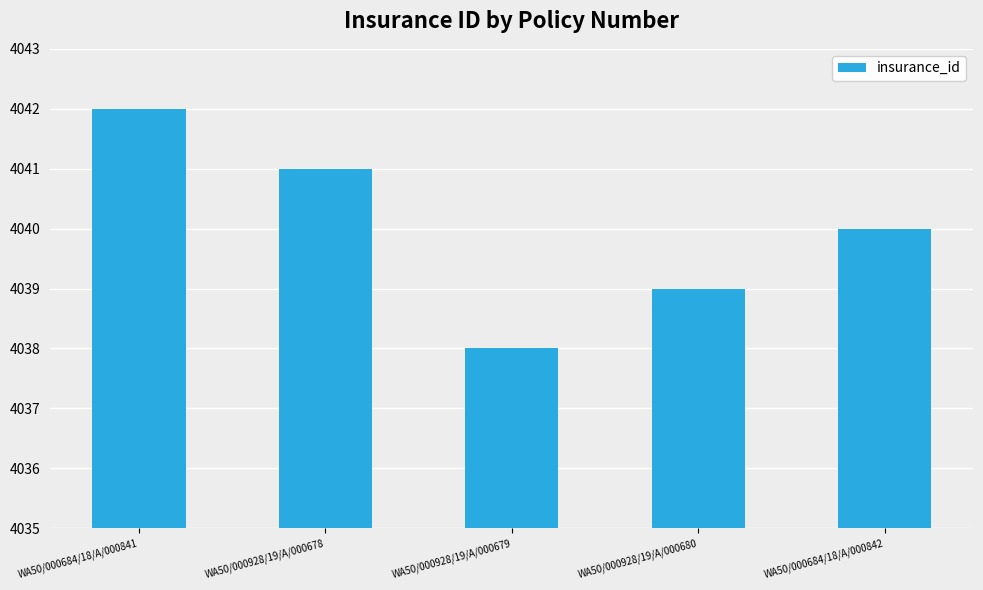

Rank the categories by value from lowest to highest.

WA50/000928/19/A/000679, WA50/000928/19/A/000680, WA50/000684/18/A/000842, WA50/000928/19/A/000678, WA50/000684/18/A/000841